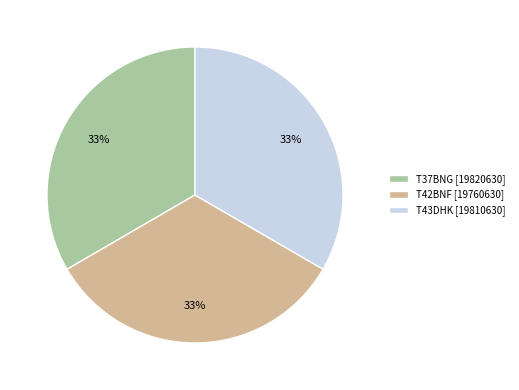

How many slices are in this pie chart?

3